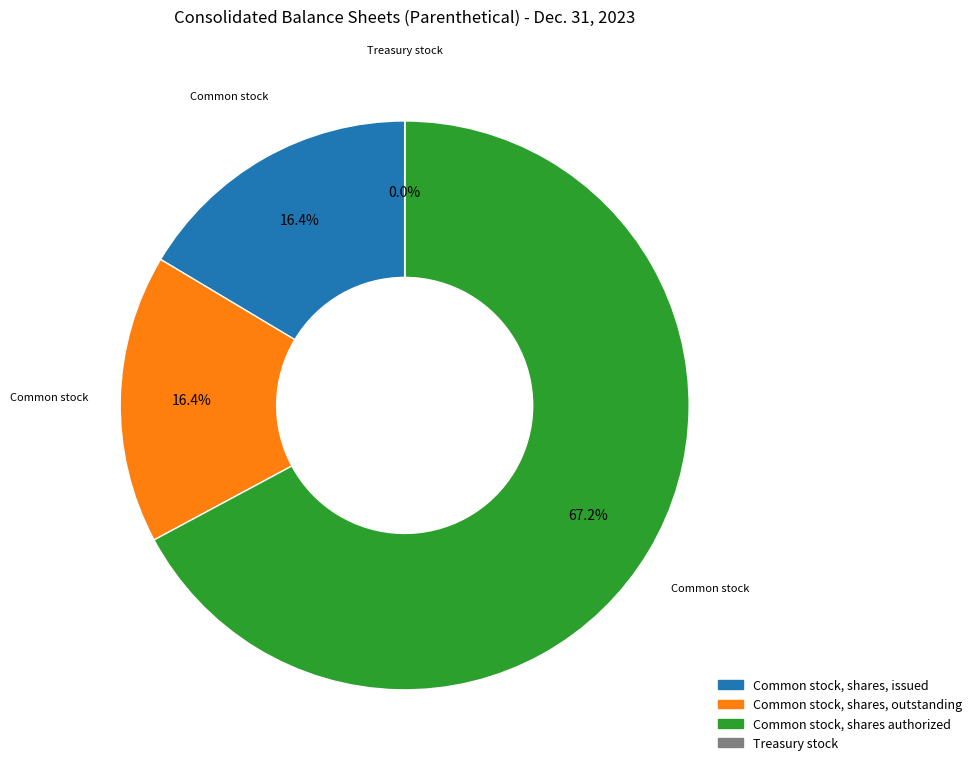

Which slice represents more than half of the pie?

Common stock, shares authorized